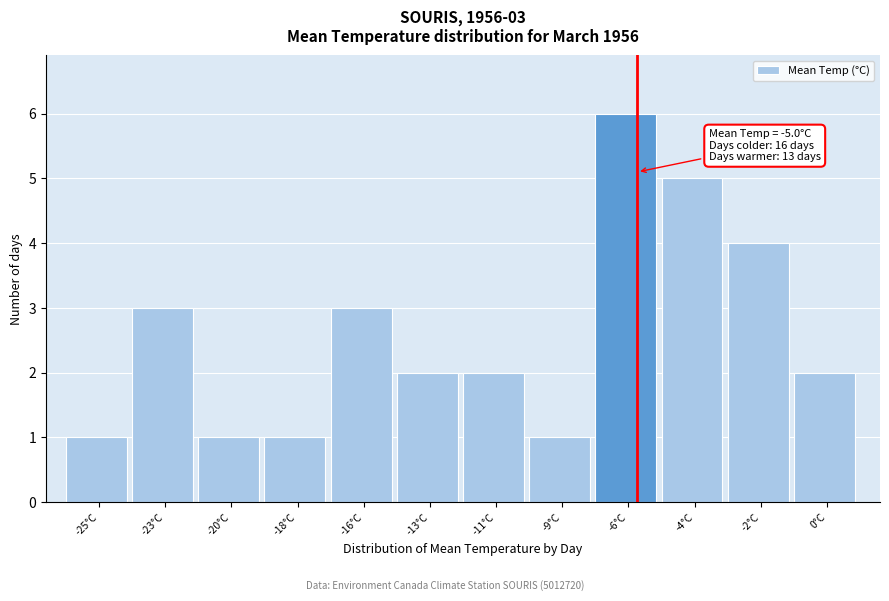

Reading left to right, what are all the values shown in this chart?

1	3	1	1	3	2	2	1	6	5	4	2